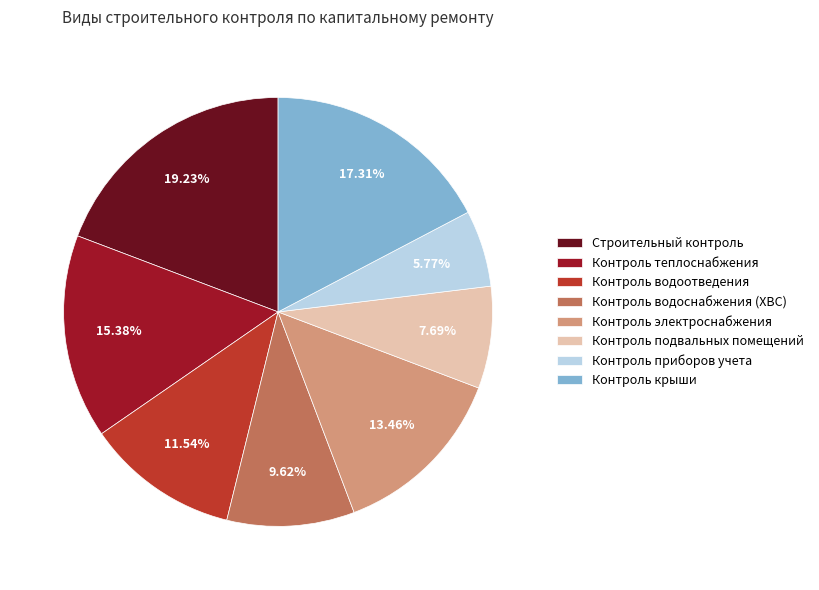

Which slice is the largest?

Строительный контроль